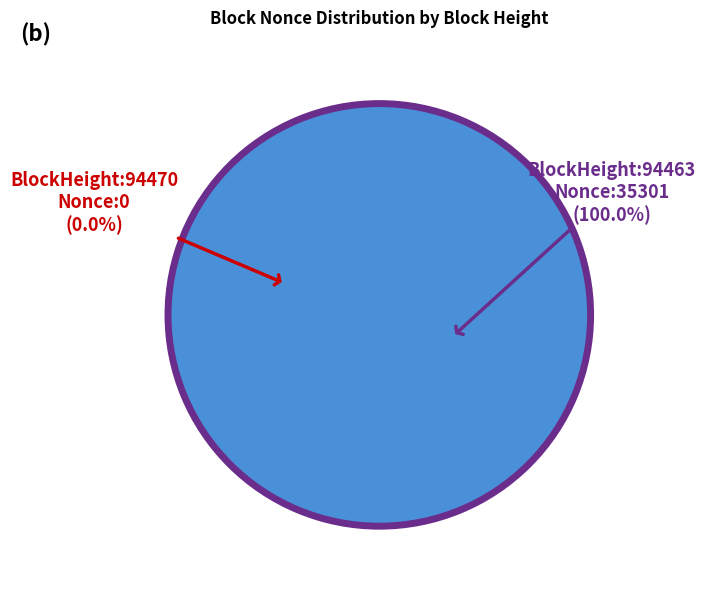

What is the largest slice in the pie chart?

94463